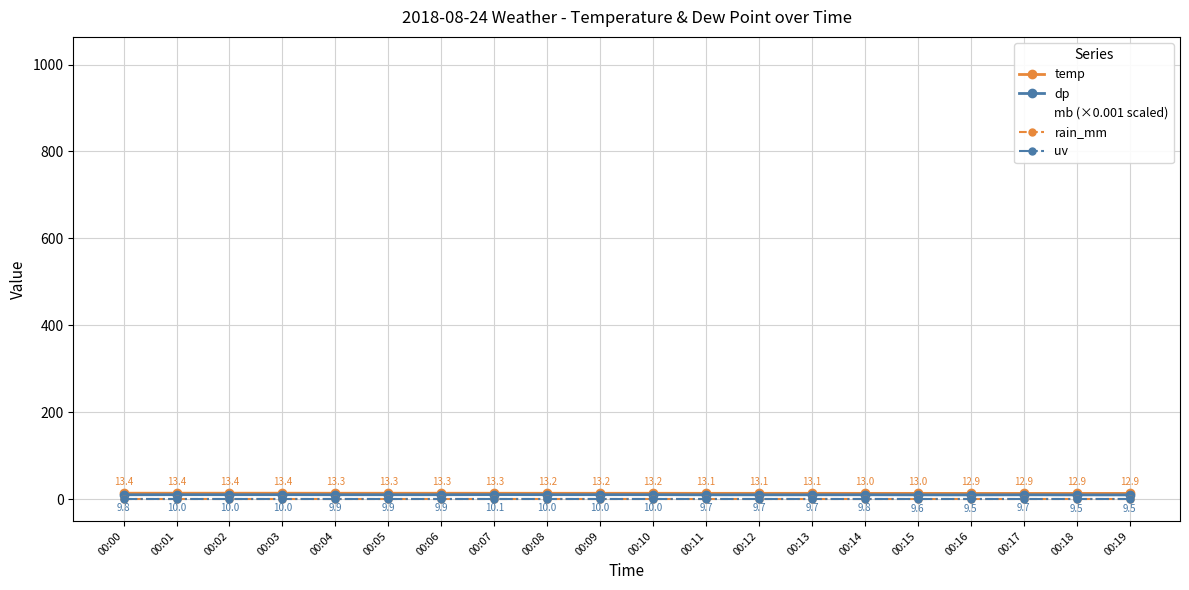

Which category has the lowest value in the dp series?

00:16